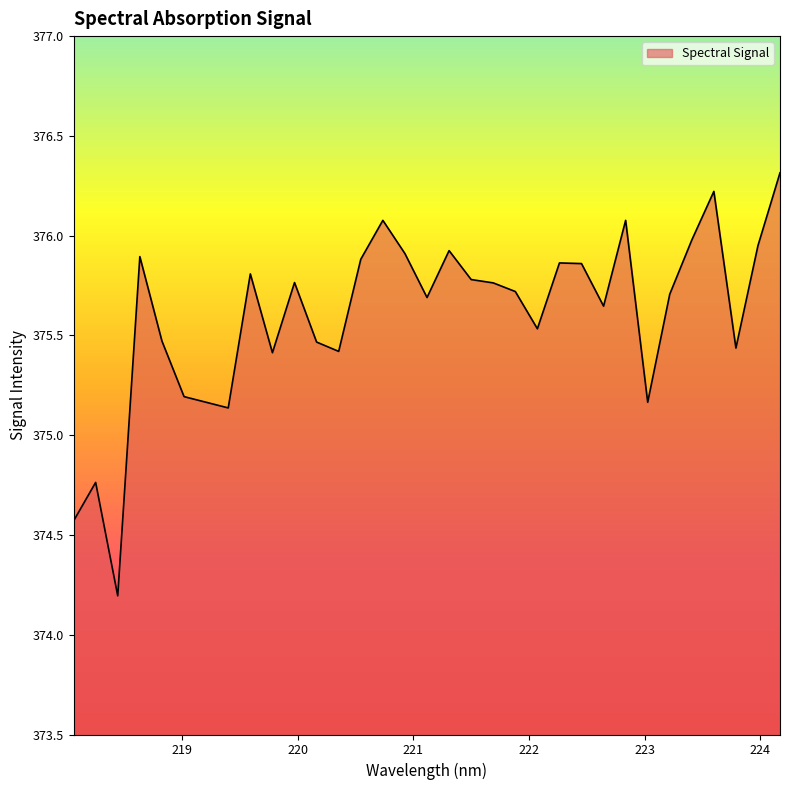

What is the greatest value displayed?

376.3